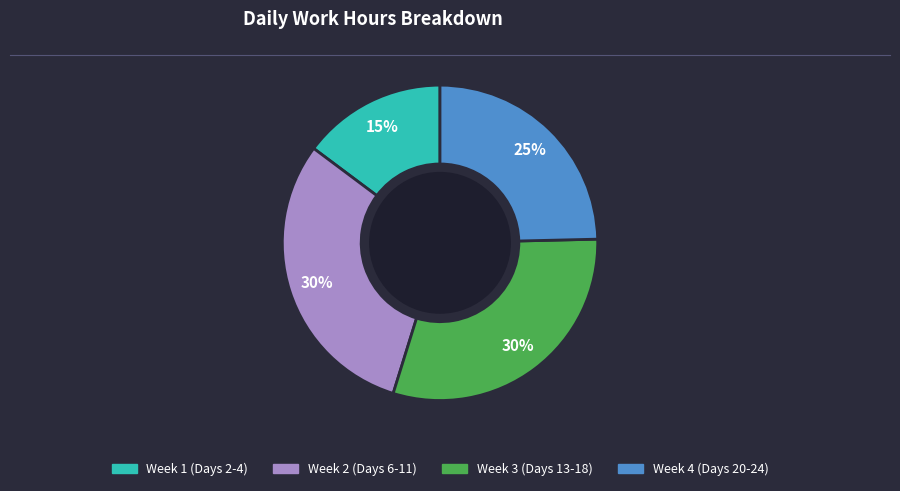

Is there any slice that represents more than half of the pie?

No